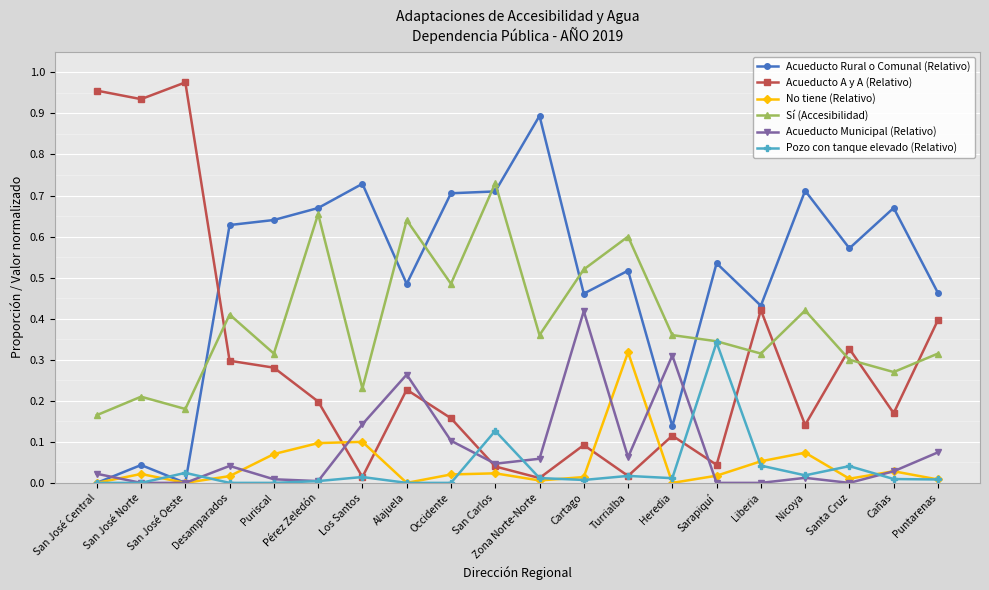

Is the value of Acueducto Rural o Comunal (Relativo) at Los Santos greater than the value of Pozo con tanque elevado (Relativo) at Puntarenas?

Yes